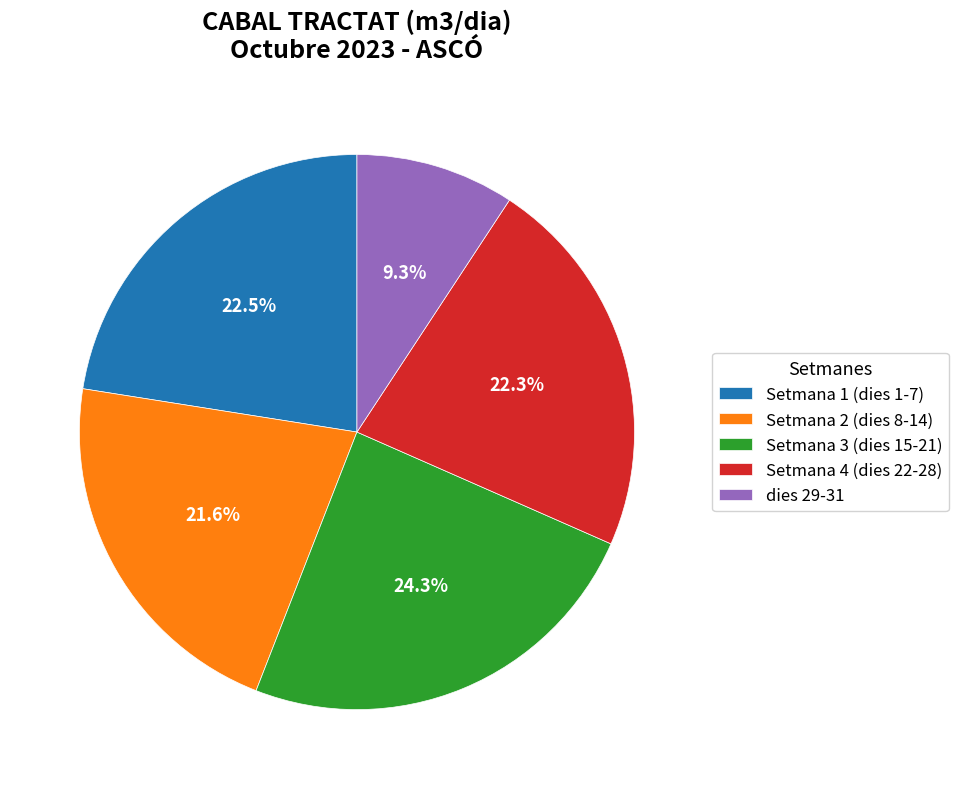

Count the number of slices in the pie.

5